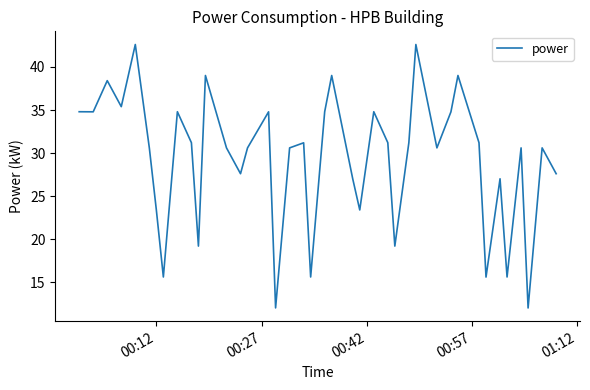

What is the minimum value shown in the chart?

12.0